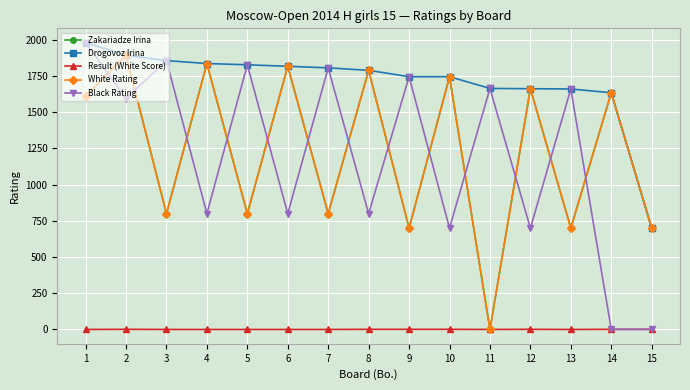

At which label does White Rating first exceed 1611?

2